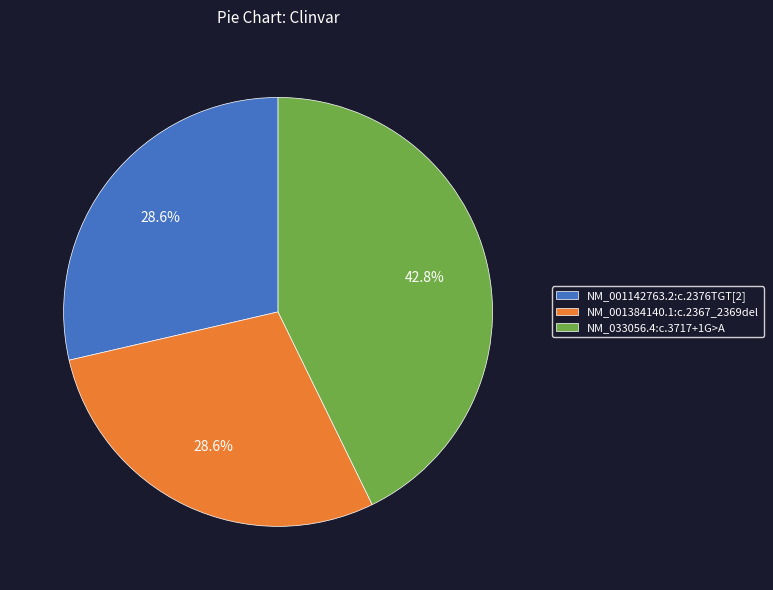

Combined, what portion of the pie is NM_001142763.2:c.2376TGT[2] and NM_001384140.1:c.2367_2369del?

57.2%